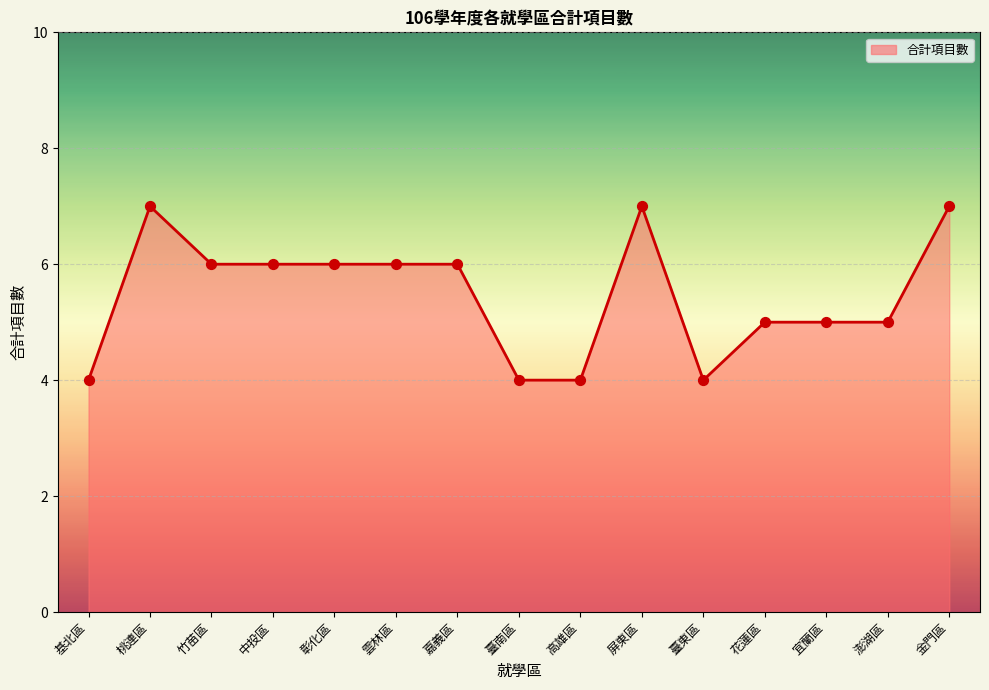

What is the ratio of the value at 臺東區 to the value at 高雄區?

1.0